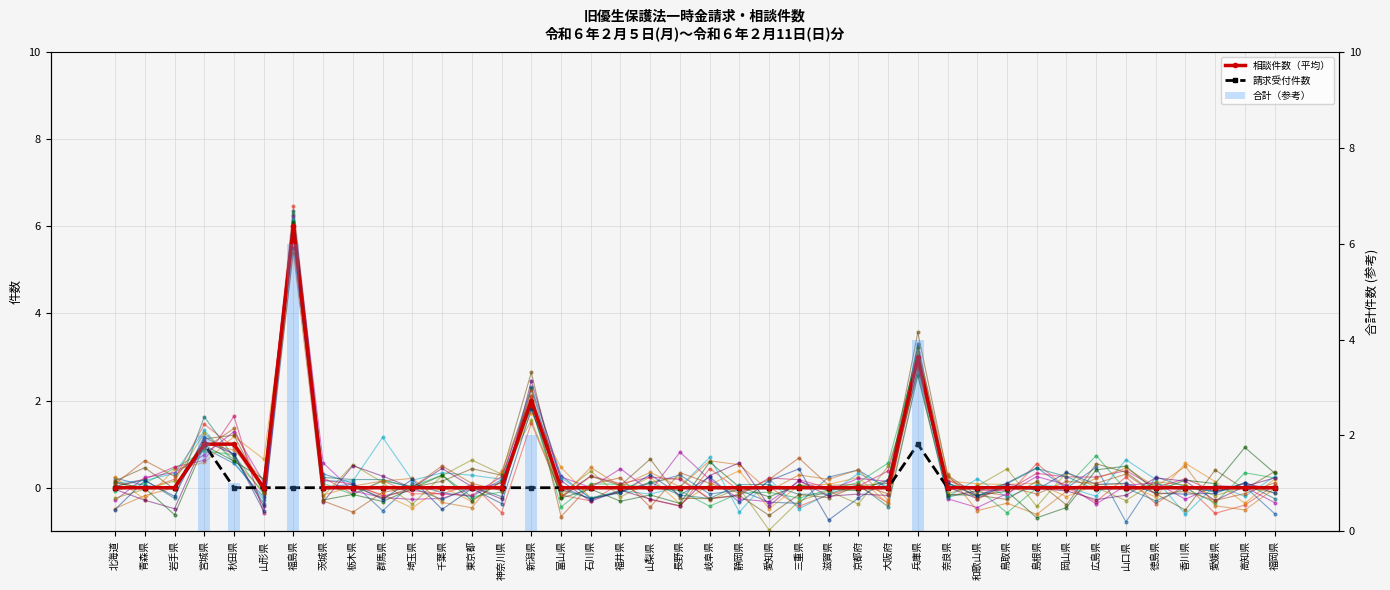

Which series has the largest total across all categories?

相談件数